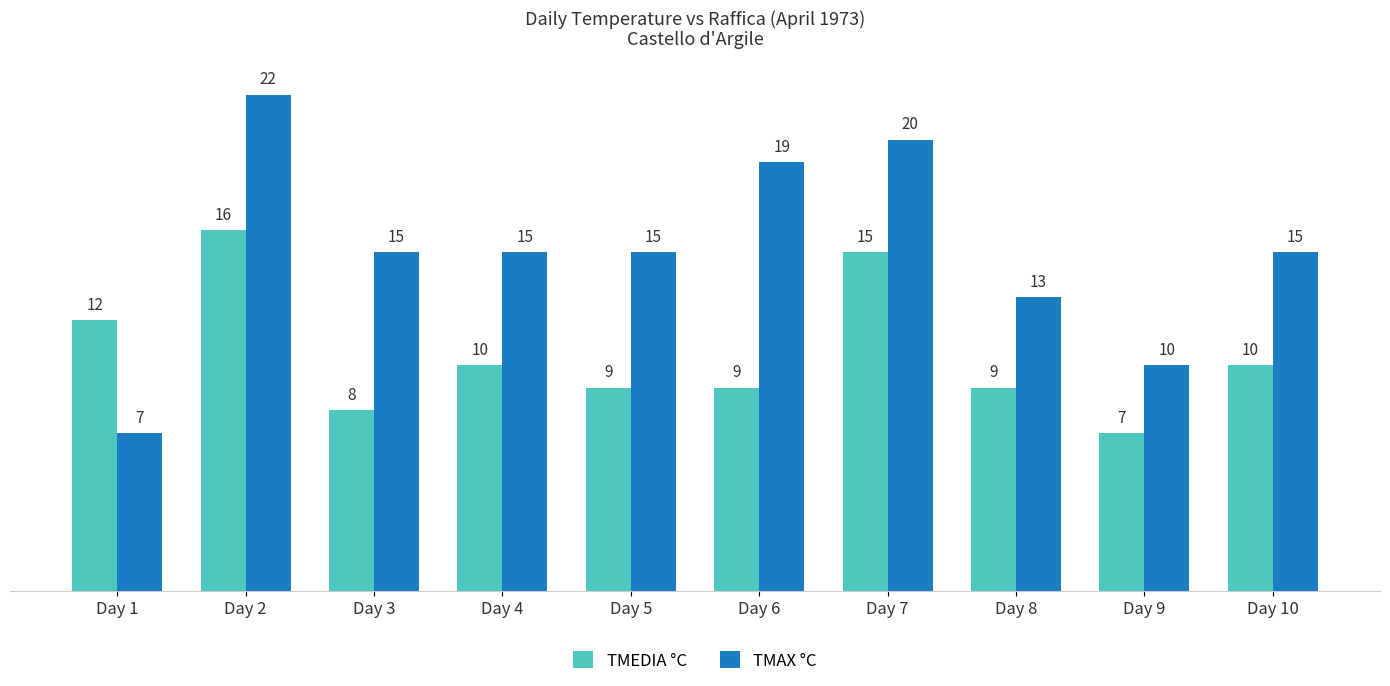

What is the difference between the second highest and second lowest values in the TMAX °C series?

10